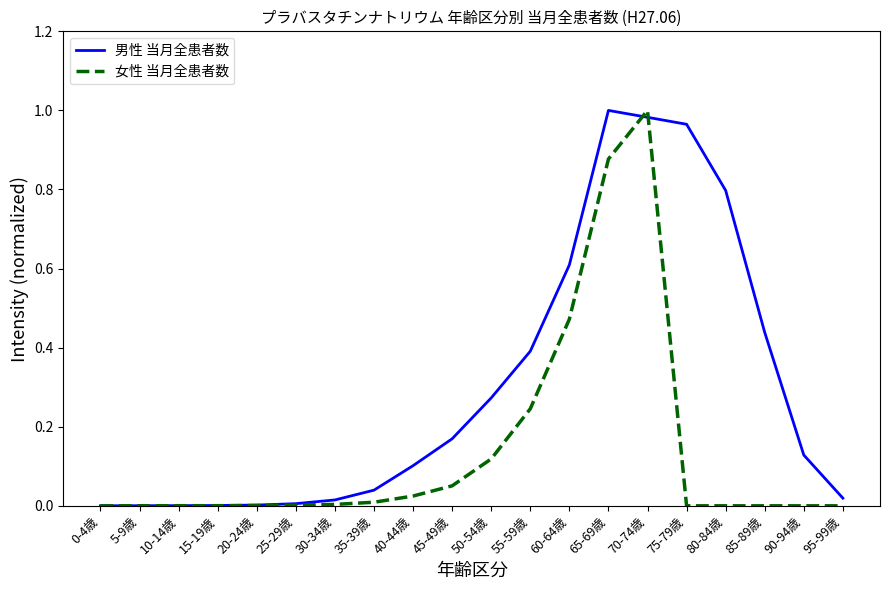

The 女性 当月全患者数 series shows 0.0 at 5-9歳. True or false?

True